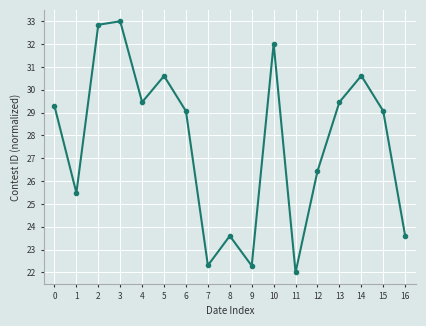

Where is the data nearest to the value 27?

12